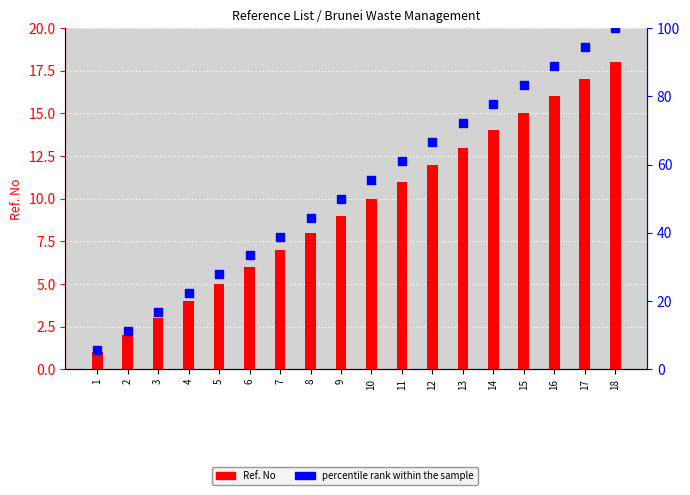

Which series has the widest spread of Y values?

percentile rank within the sample